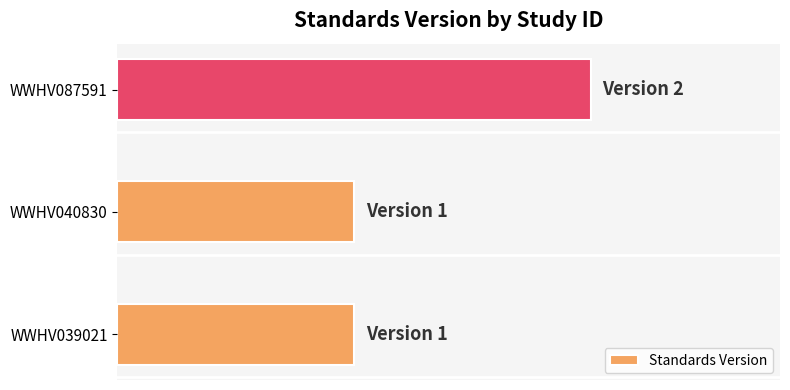

What is the minimum value shown in the chart?

1